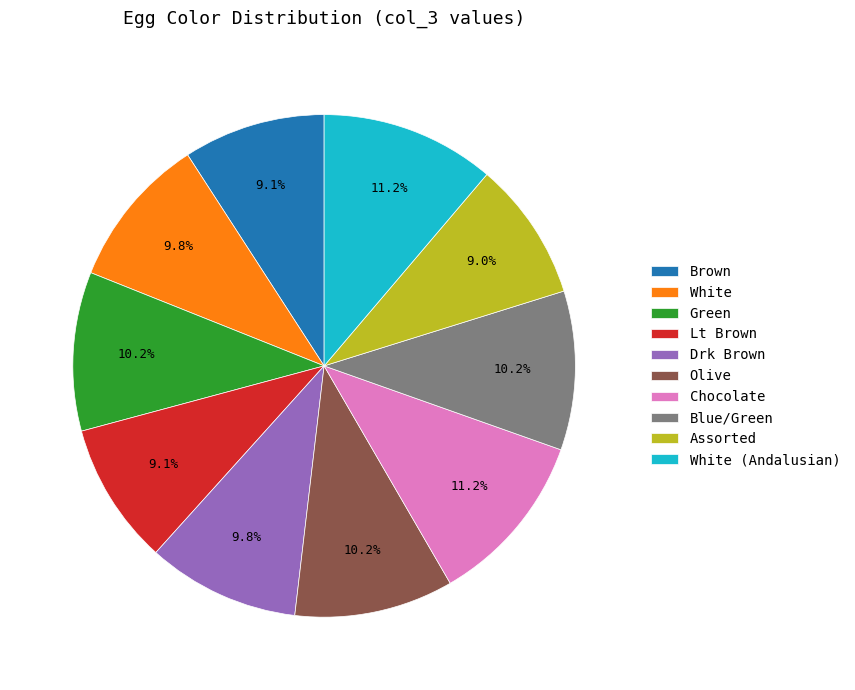

Is it true that Olive is 10% of the pie?

True